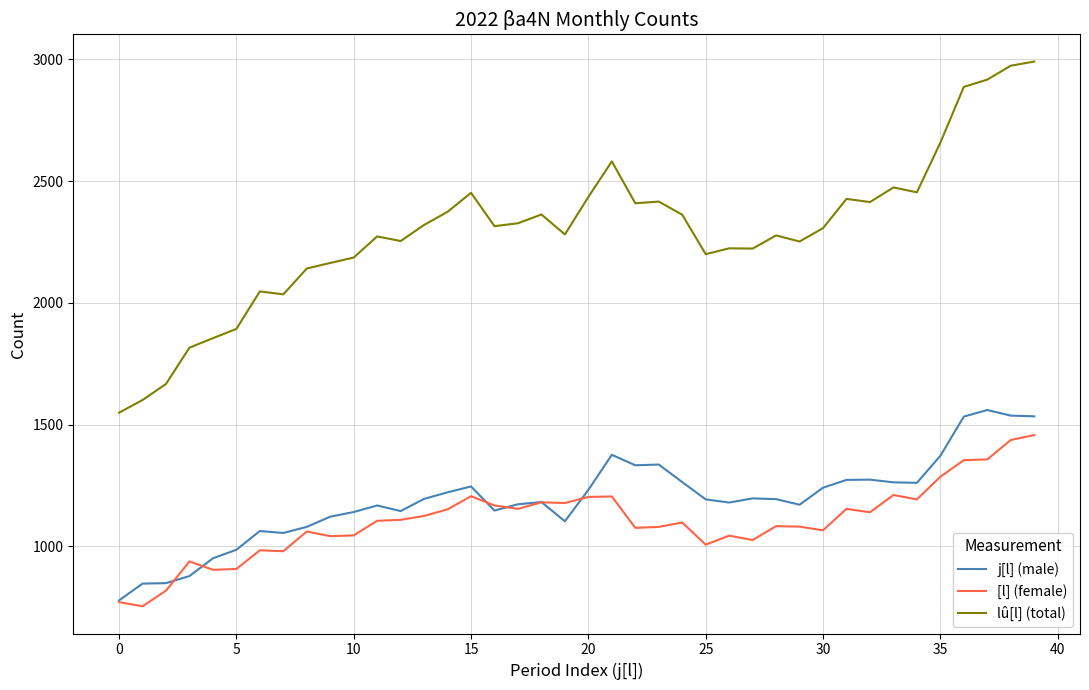

Rank the series by their maximum value, from lowest to highest.

[l] (female), j[l] (male), lû[l] (total)